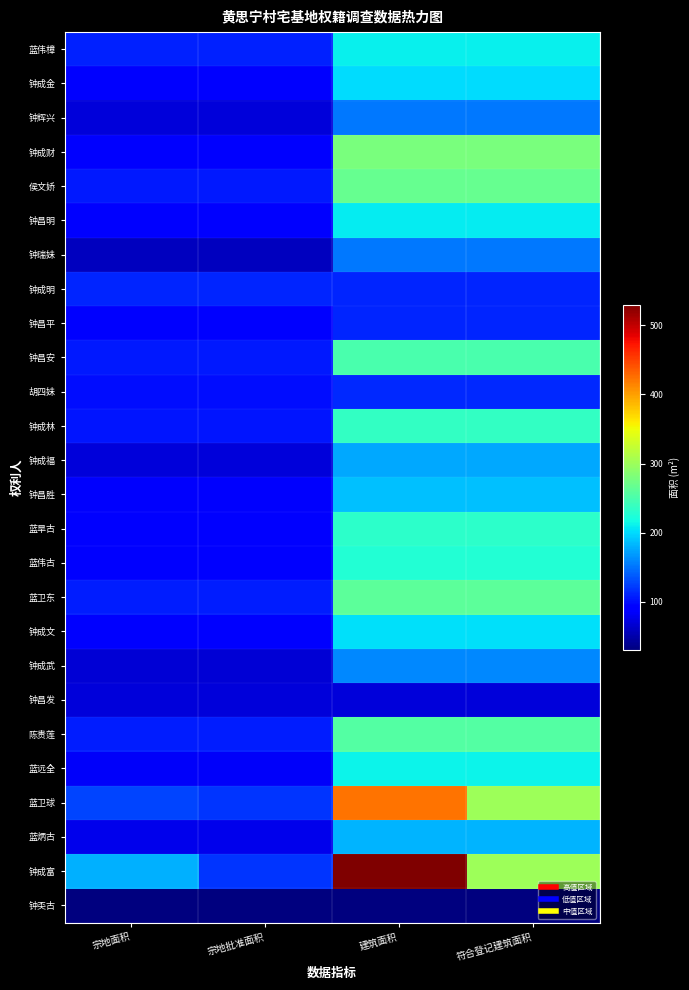

At how many categories does at least one series exceed 216?

2